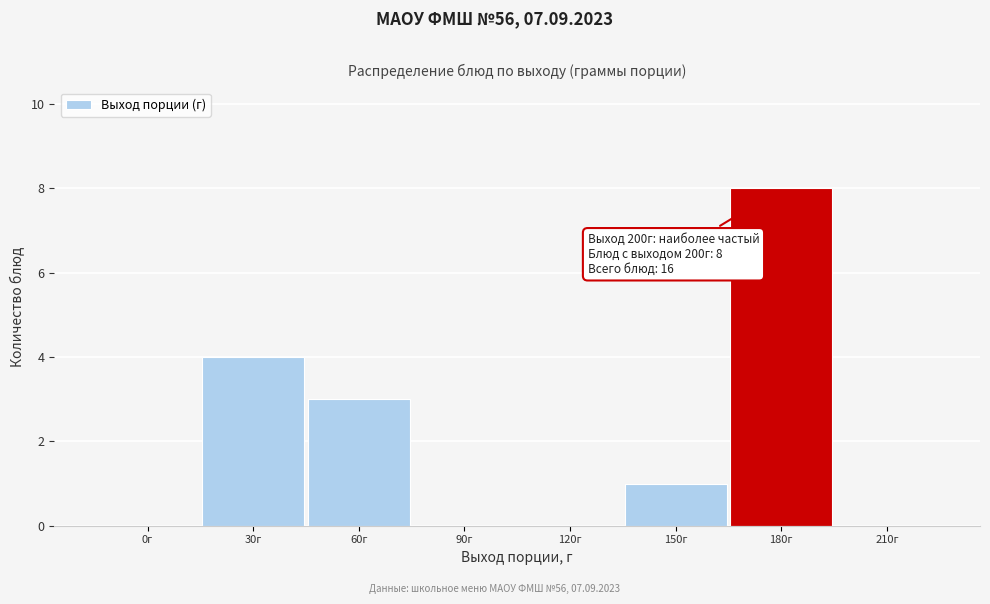

Reading right to left, extract all data points from this chart.

210г=0	180г=8	150г=1	120г=0	90г=0	60г=3	30г=4	0г=0